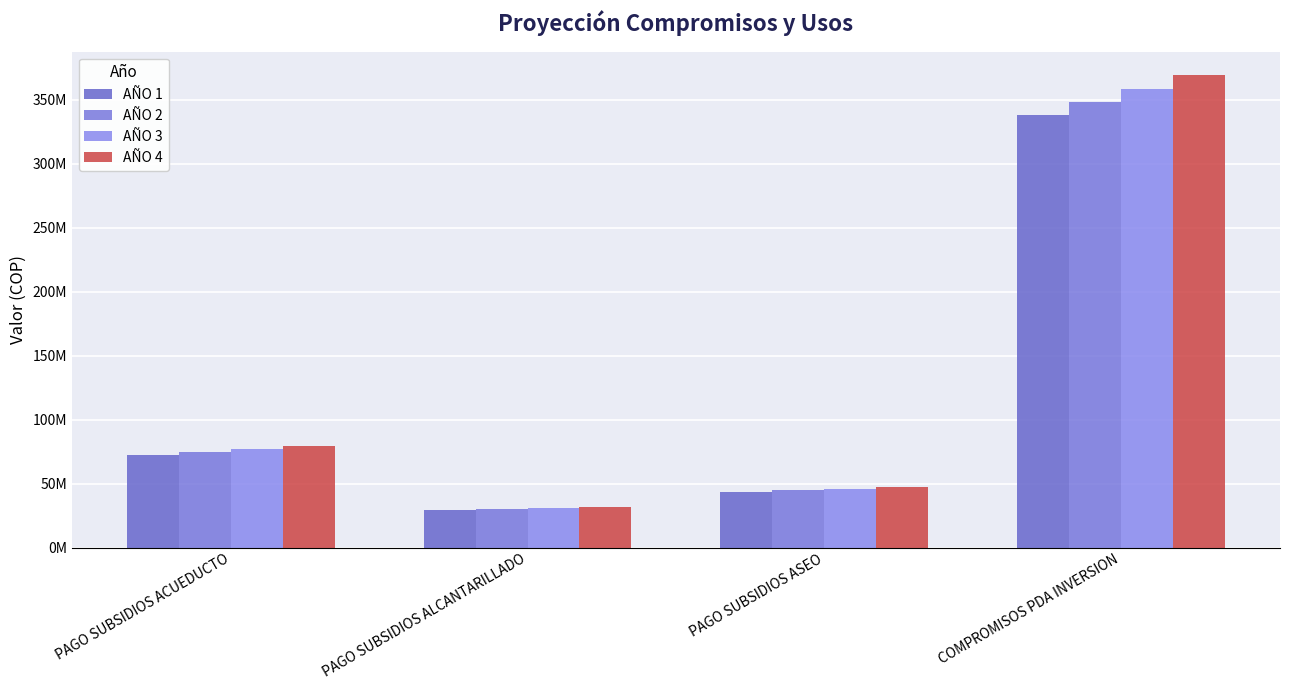

Are the bars grouped side by side (vs. stacked)?

Yes